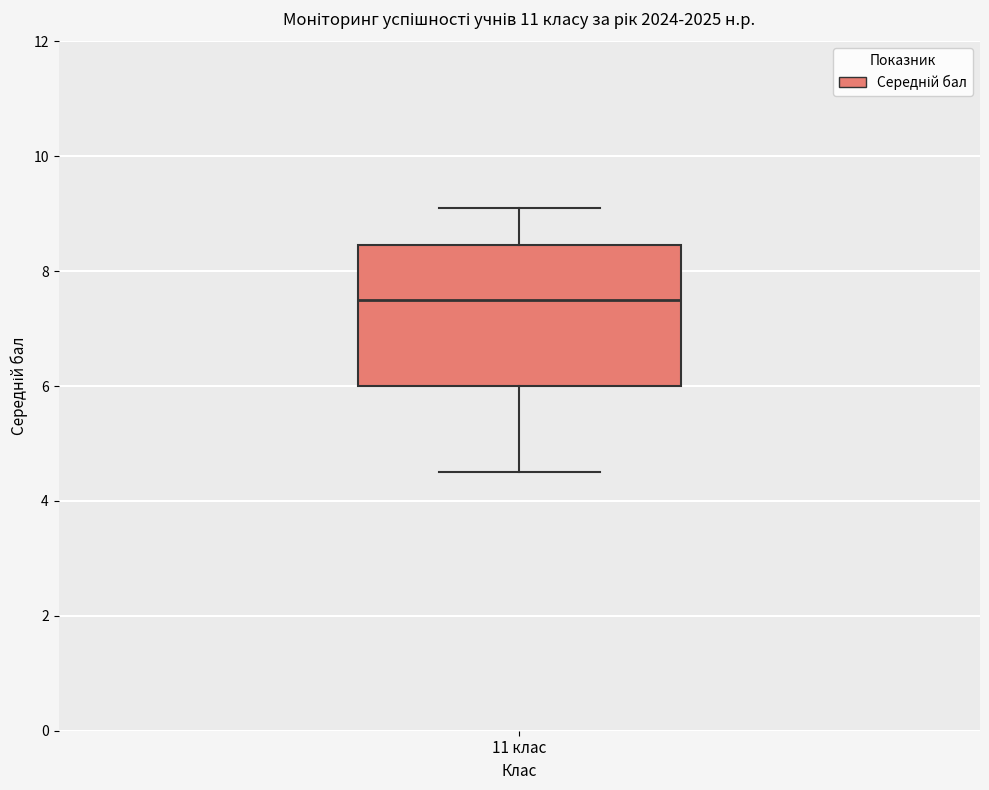

Where is the lower edge of the box for 11 клас on the y-axis? The values are not printed on the chart, so give them approximately, as read against the axis.

6.0